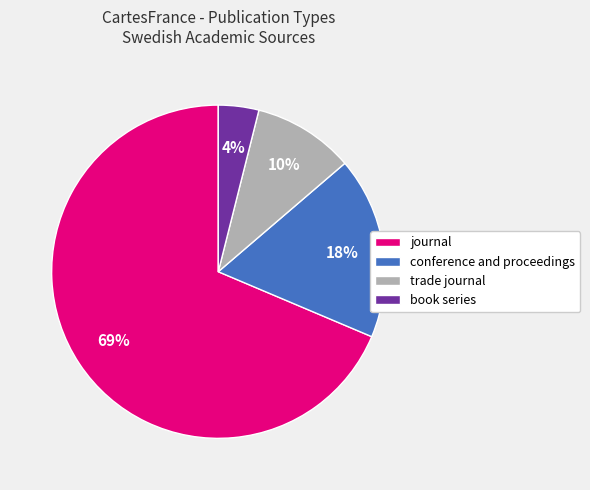

Which category has the biggest portion of the pie?

journal